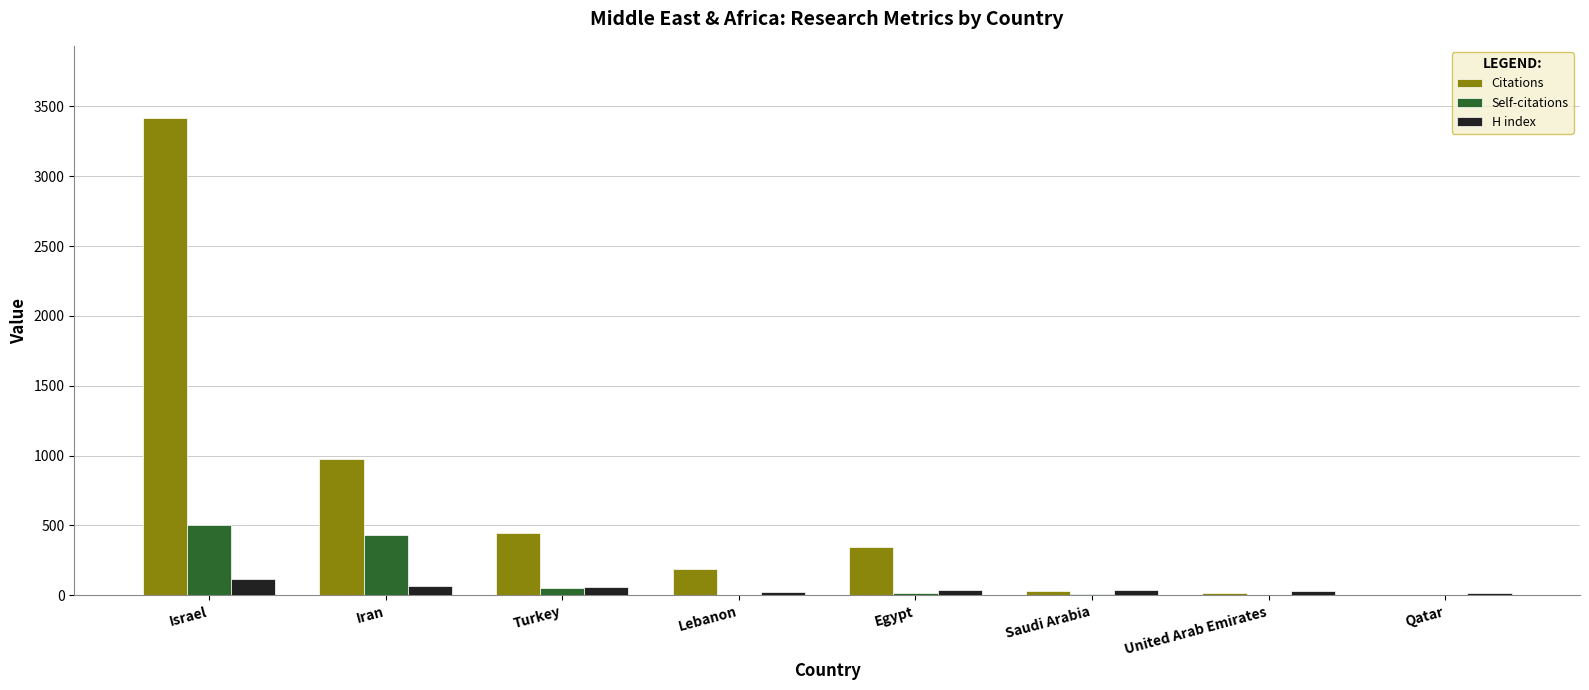

Between Israel and Qatar, which series saw the biggest shift?

Citations